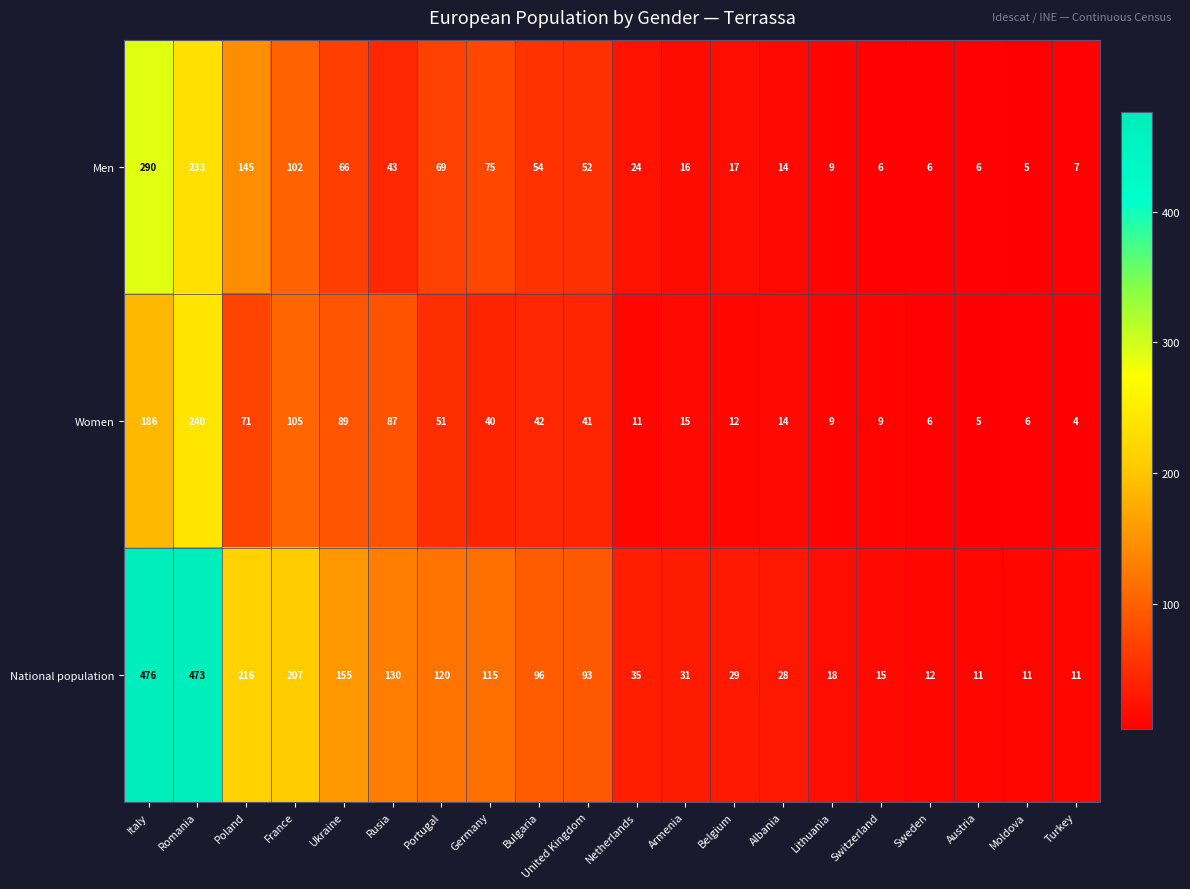

What is the maximum value shown in the chart?

476